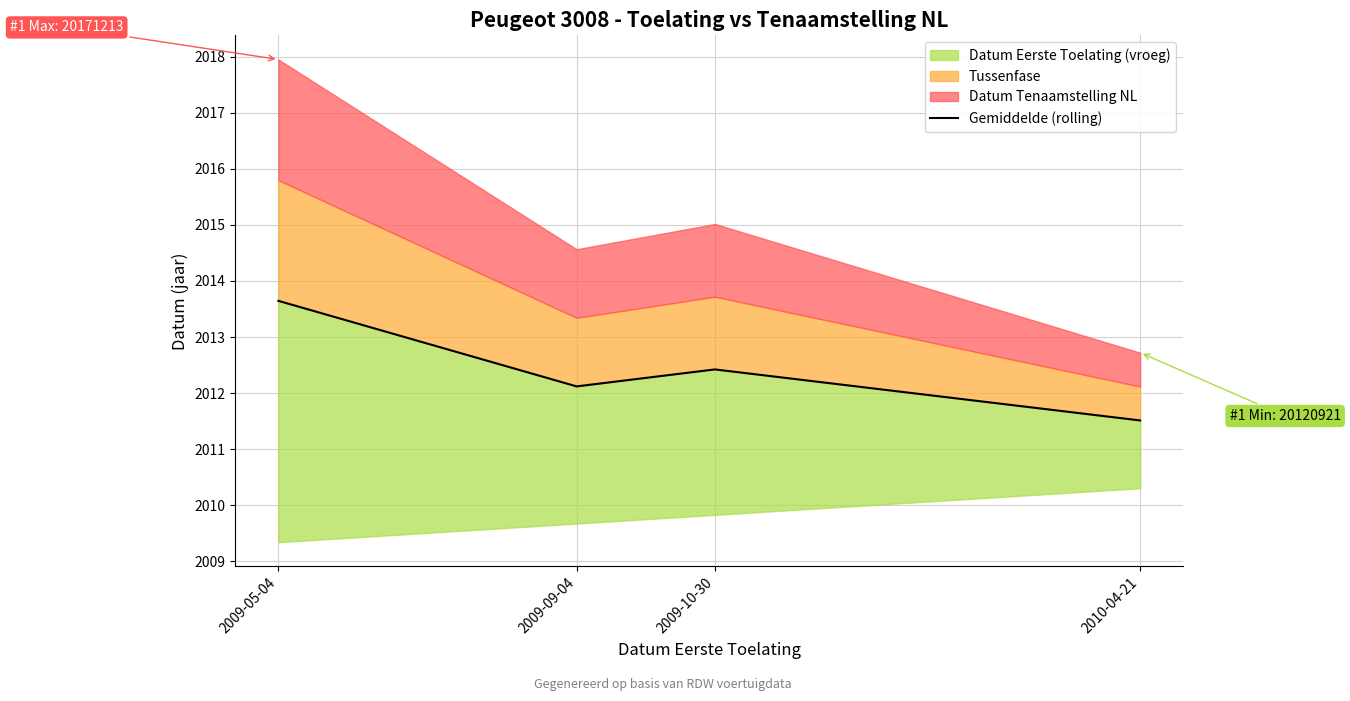

List the labels in order of value, smallest first.

2010-04-21, 2009-09-04, 2009-10-30, 2009-05-04